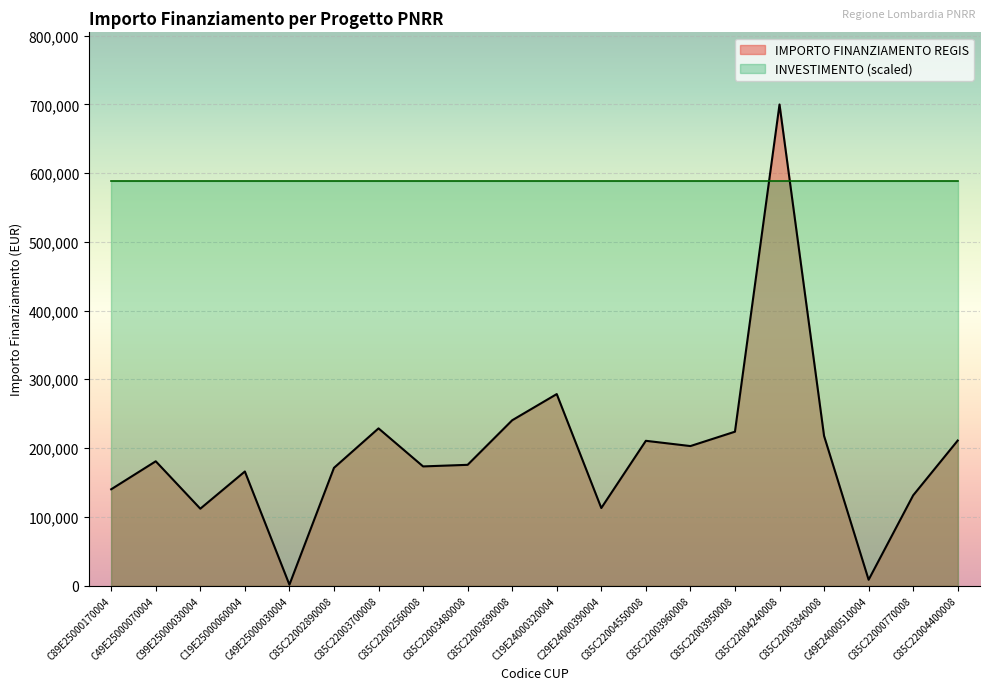

Where is the first local minimum?

C99E25000030004